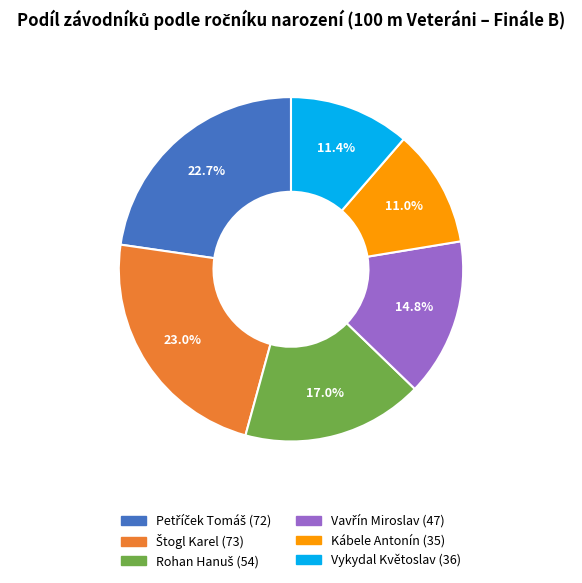

Is Vykydal Květoslav the majority of the pie?

No